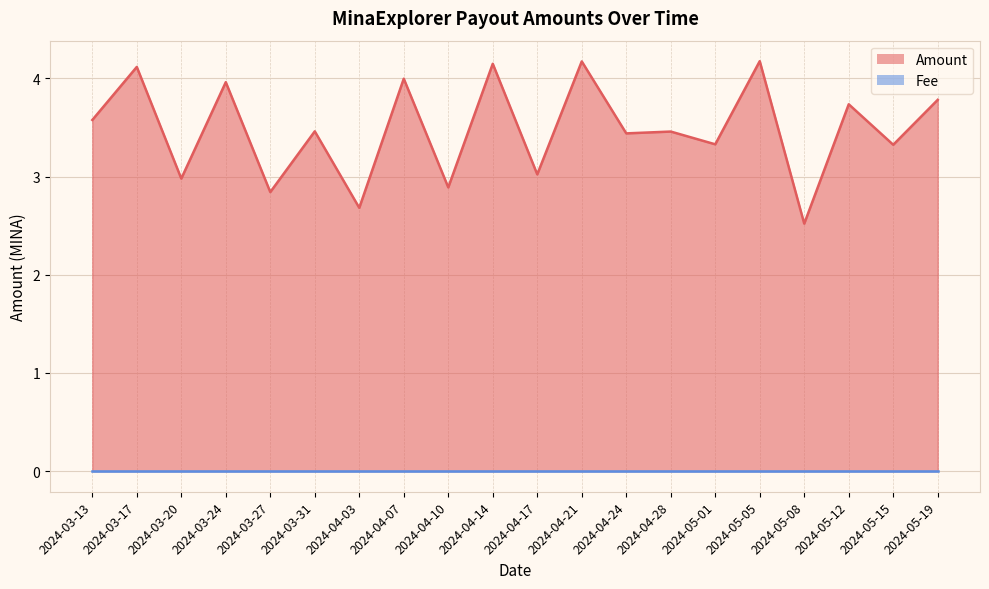

Read the value at 2024-05-12.

3.7